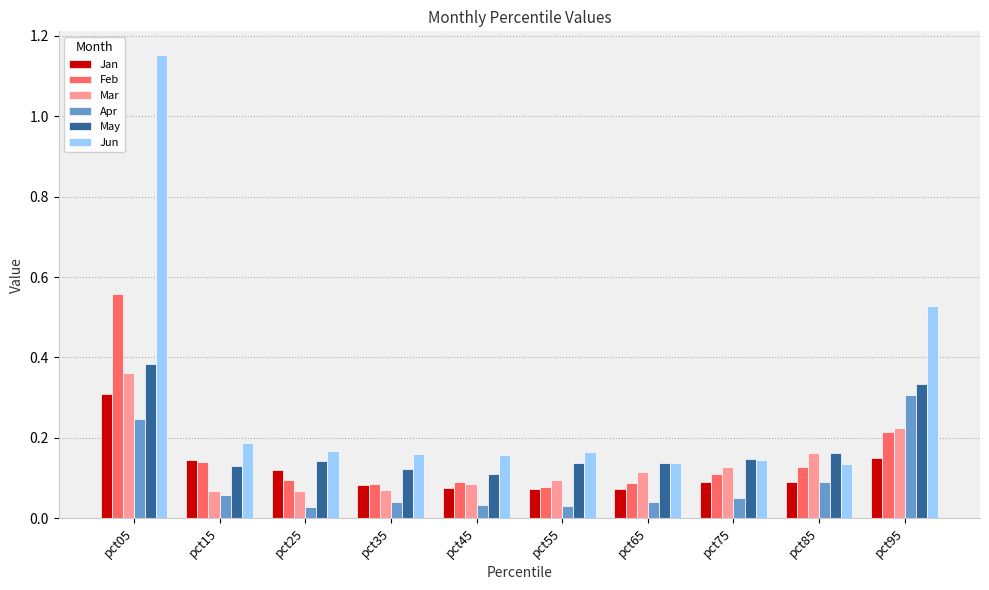

Between pct25 and pct45, which series saw the biggest shift?

Jan